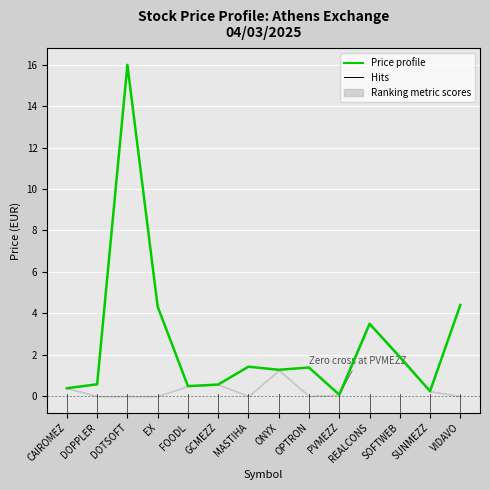

Rank the categories by value from lowest to highest.

PVMEZZ, SUNMEZZ, CAIROMEZ, FOODL, GCMEZZ, DOPPLER, ONYX, OPTRON, MASTIHA, SOFTWEB, REALCONS, EX, VIDAVO, DOTSOFT